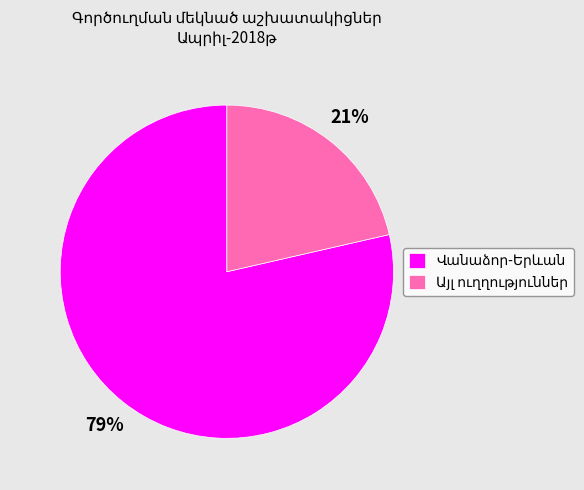

To the nearest percent, what is the average slice percentage?

50%